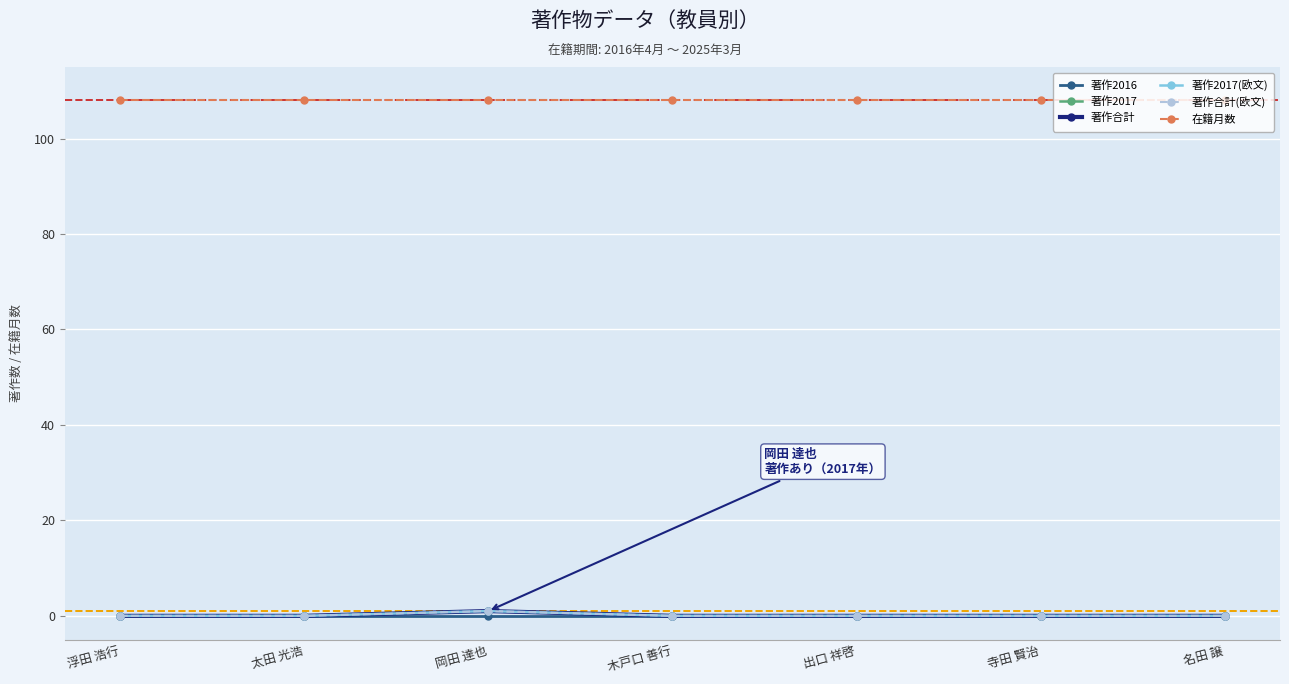

What is the lowest value of the 在籍月数 series?

108